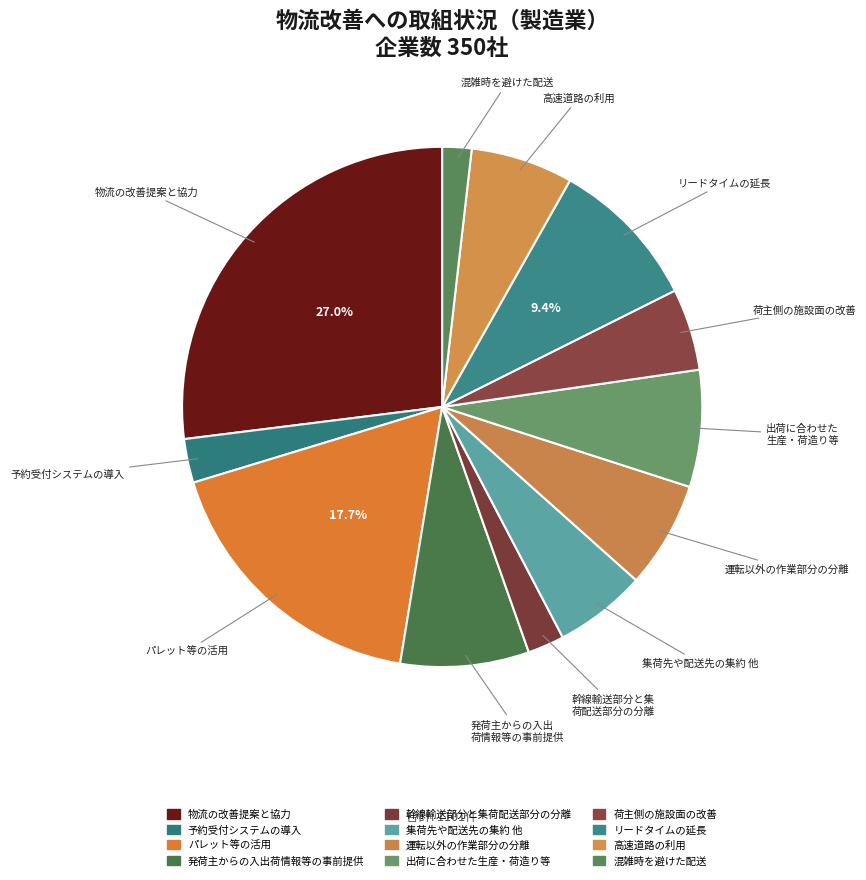

Which category has the smallest portion of the pie?

混雑時を避けた配送